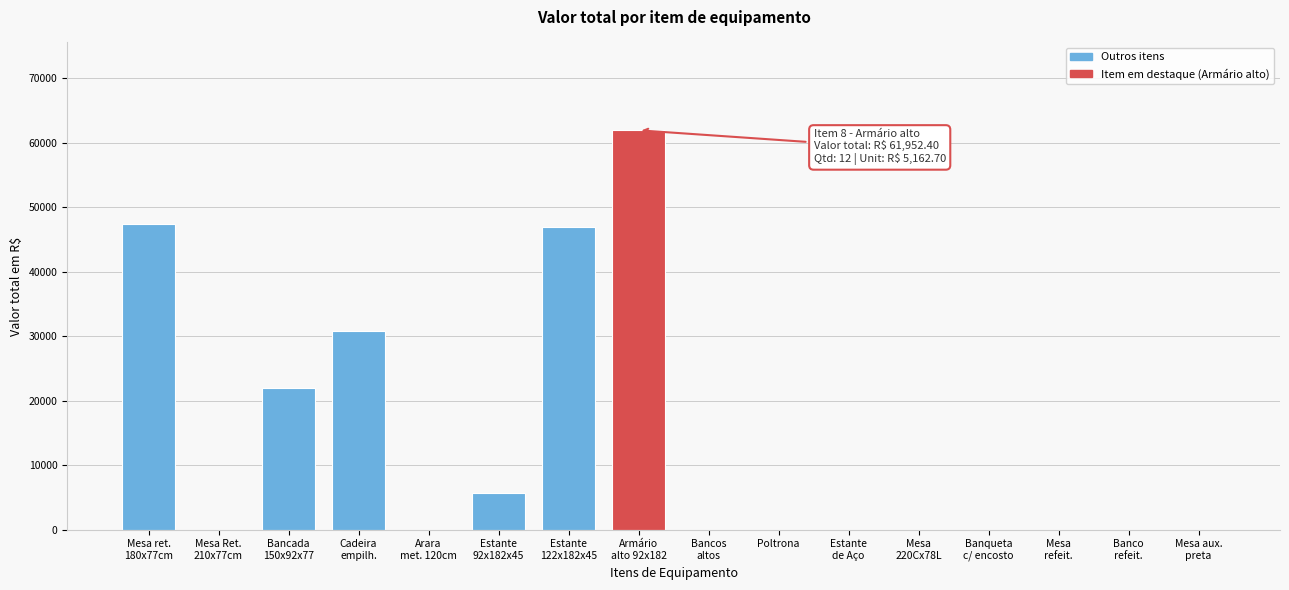

The chart shows a value of -37414.2 at Poltrona. True or false?

False